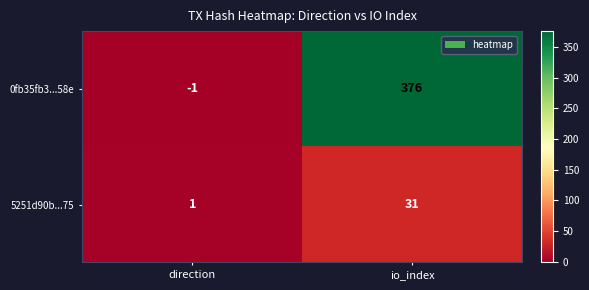

True or false: 5251d90b...75 has a value of 51 at io_index.

False